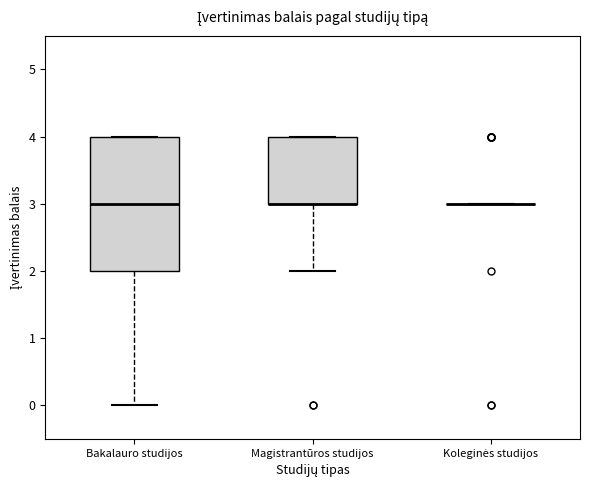

Reading left to right, read every box against the y-axis: the position of its median line, the range the box covers, and the ends of its whiskers. The values are not printed on the chart, so give them approximately, as read against the axis.

Bakalauro studijos: median 3, box 2 to 4, whiskers 0 to 4
Magistrantūros studijos: median 3 (drawn on the box's lower edge), box 3 to 4, whiskers 2 to 4
Koleginės studijos: box collapsed to a line at 3, whiskers 3 to 3